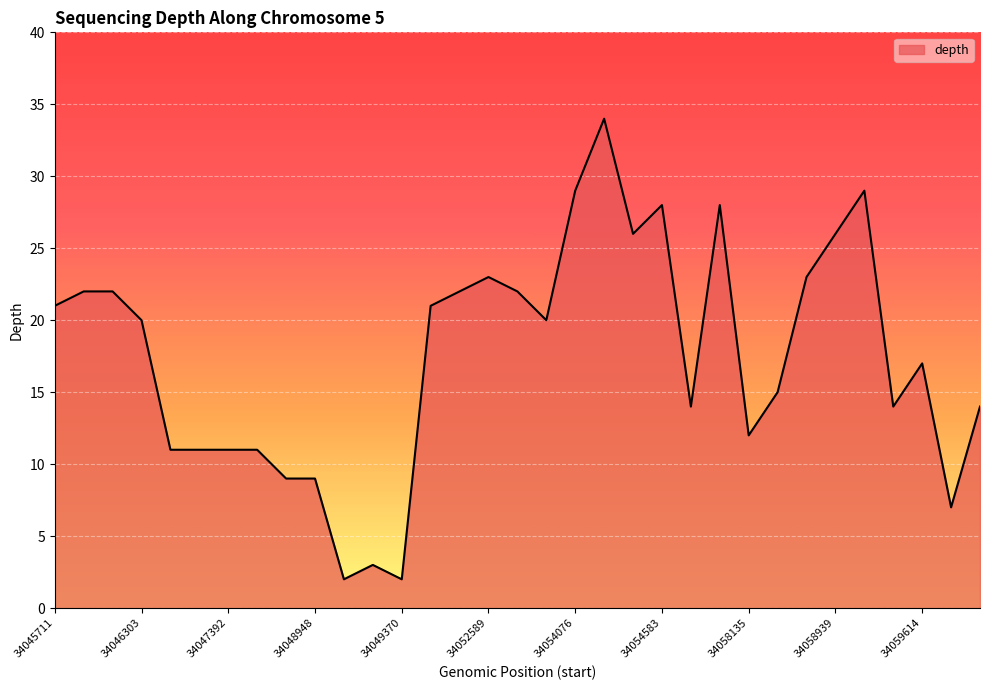

What is the greatest value displayed?

34